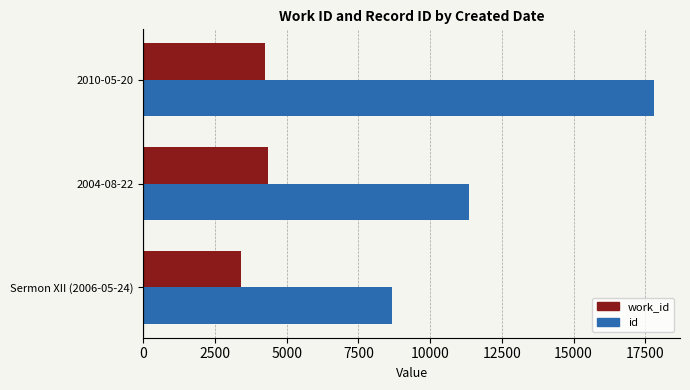

What is the average value of the id series?

12622